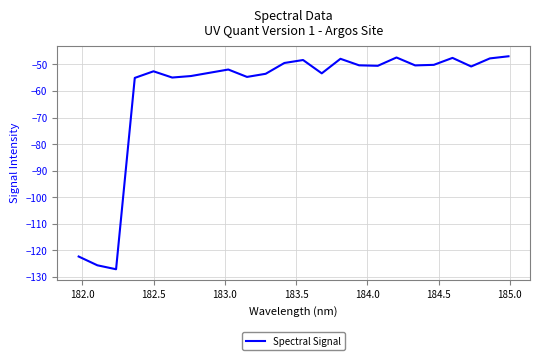

What is the greatest value displayed?

-47.0